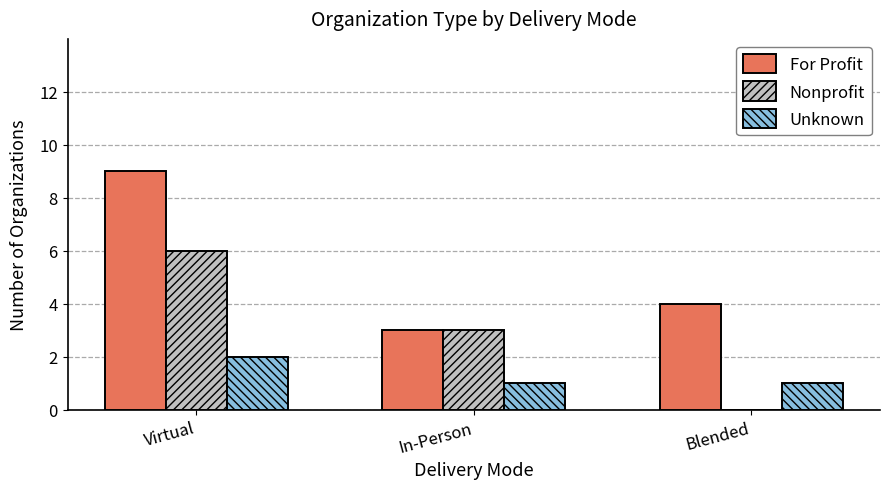

Which series has the largest total across all categories?

For Profit